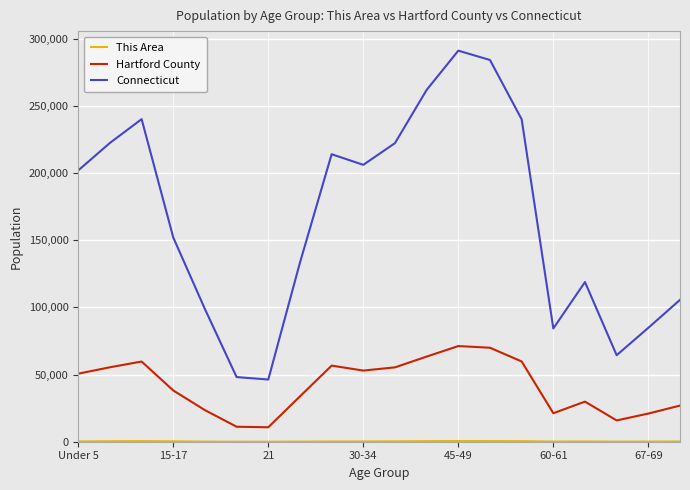

Which series has the largest total across all categories?

Connecticut